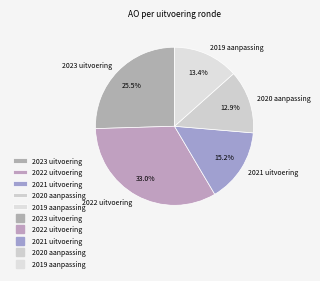

How much of the chart is everything except 2023 uitvoering?

74.5%